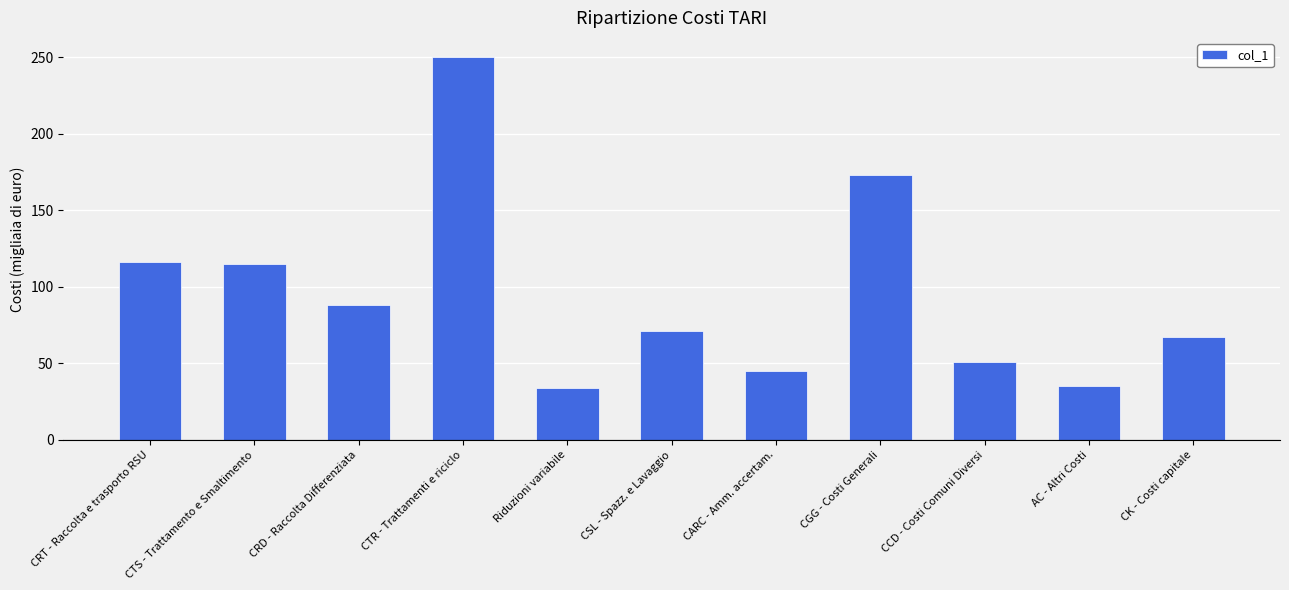

What is the ratio of the value at CK - Costi capitale to the value at CRT - Raccolta e trasporto RSU?

0.6